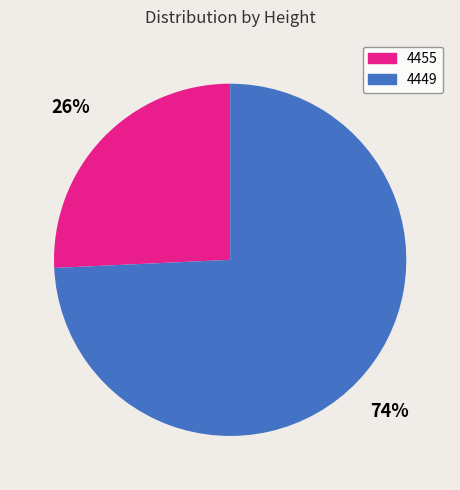

The 4455 slice represents 26% of the pie. True or false?

True